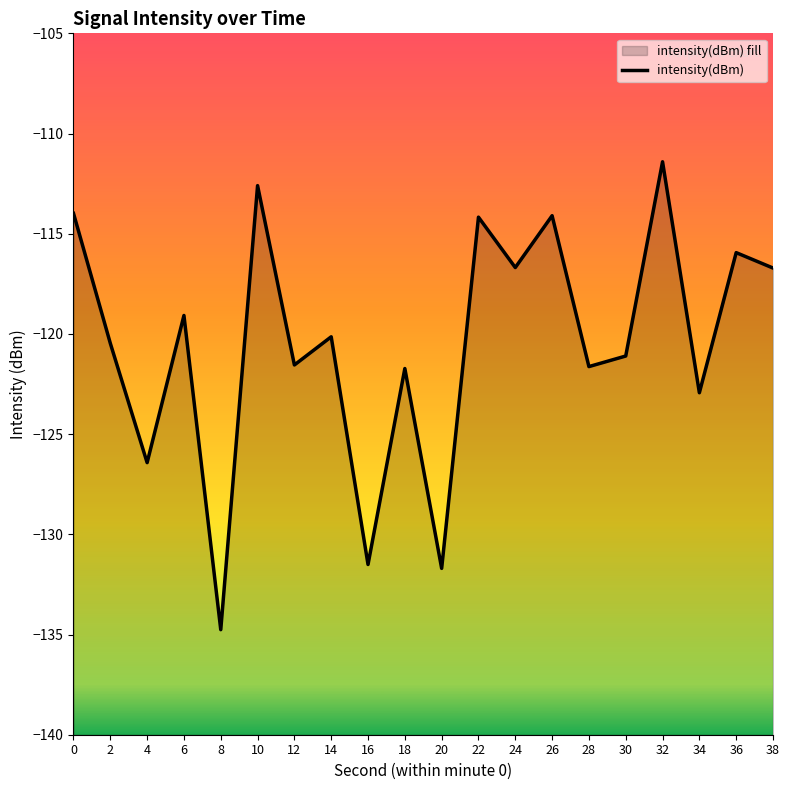

What is the value of the 2nd point from the left?

-120.5